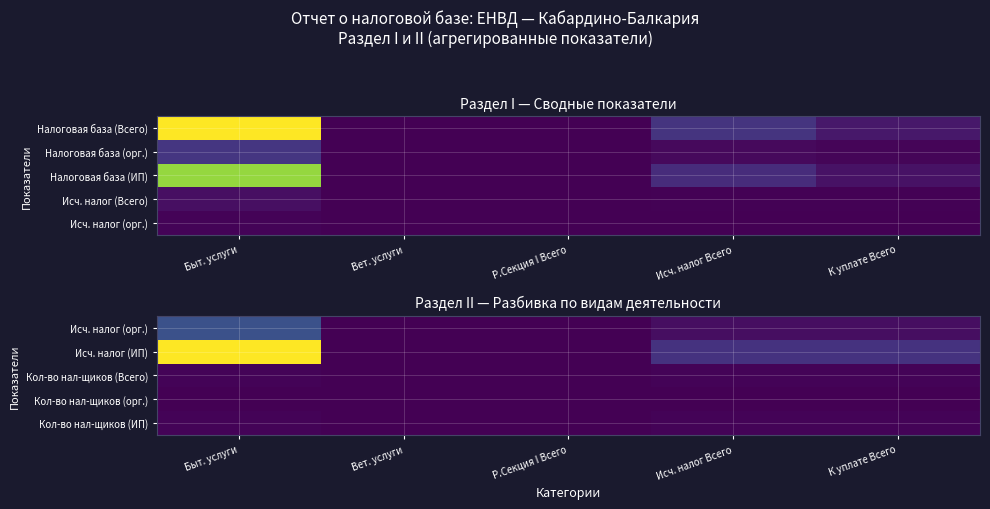

What is the difference between the highest and lowest values at Быт. услуги?

65740